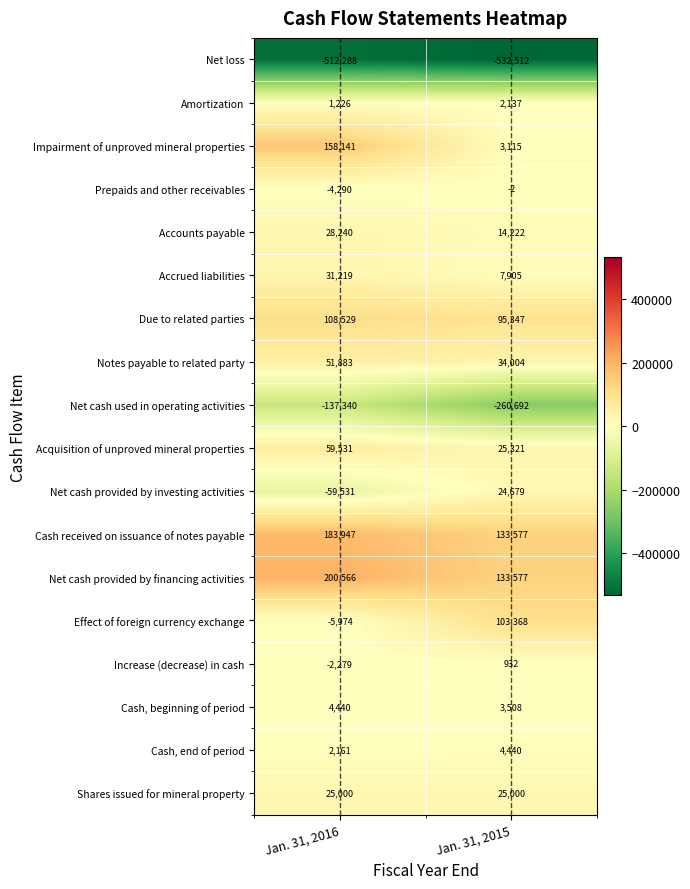

True or false: Increase (decrease) in cash has a value of -2279 at Jan. 31, 2016.

True